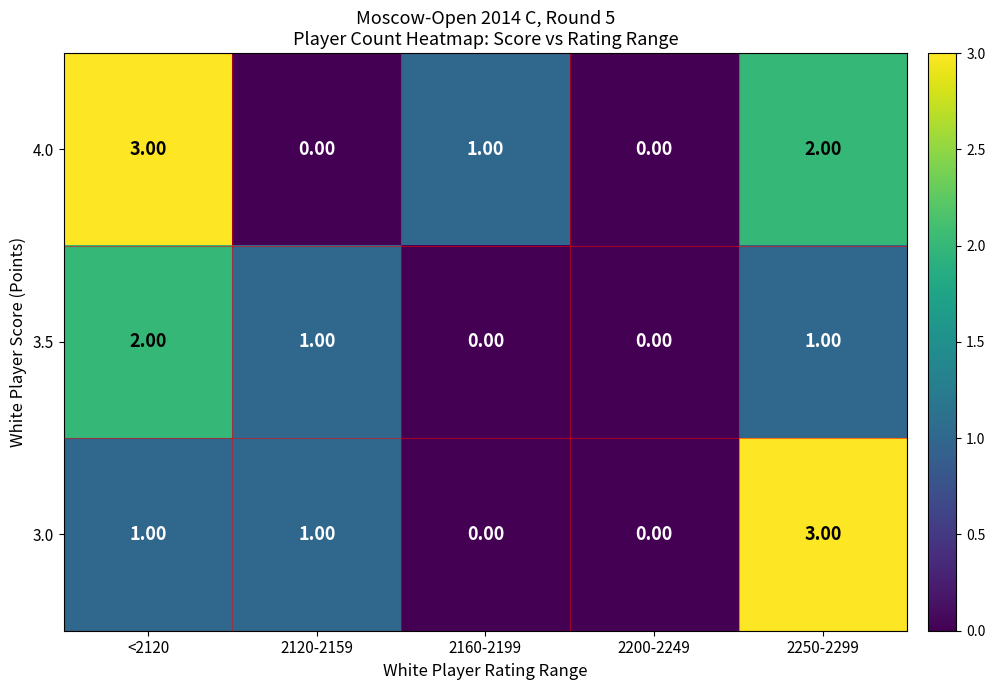

What is the difference between the maximum and minimum values in the 4.0 series?

3